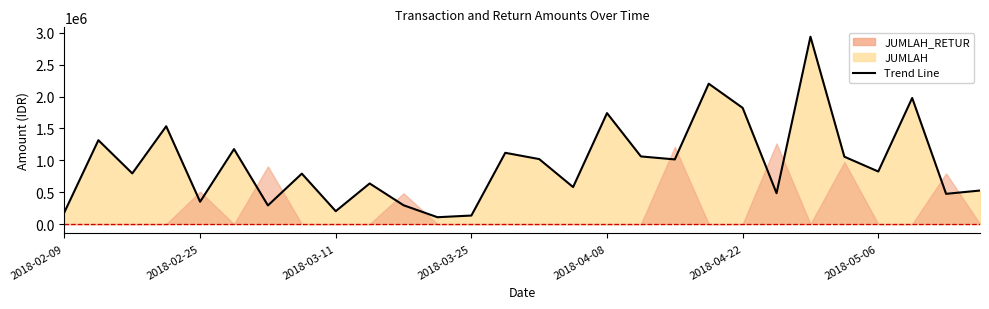

Where is the data nearest to the value 1522544?

2018-02-22